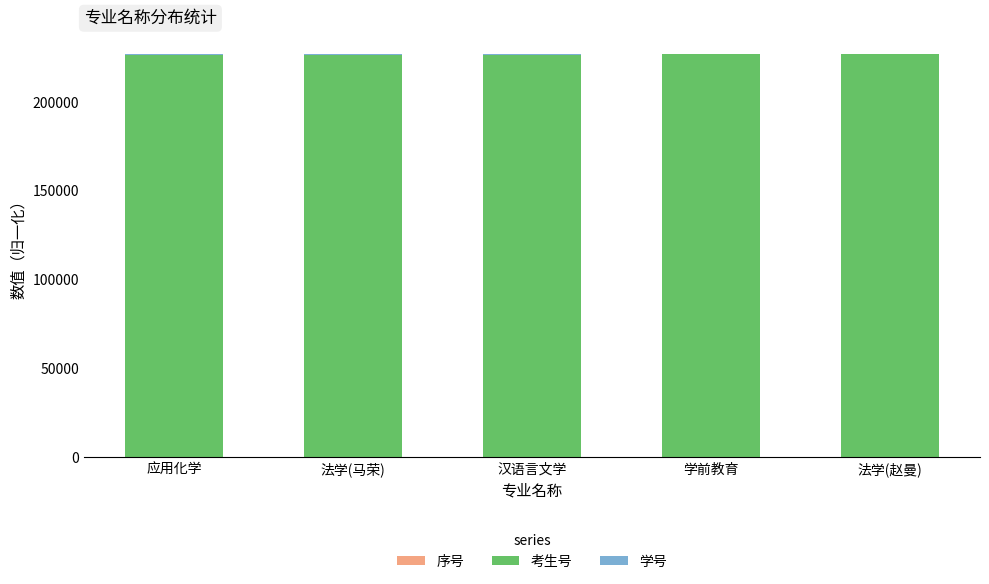

Are the bars horizontal?

No